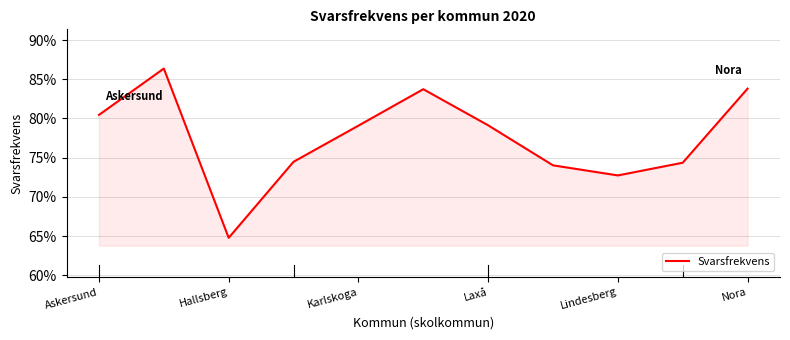

What is the value of the 9th point from the left?

0.7